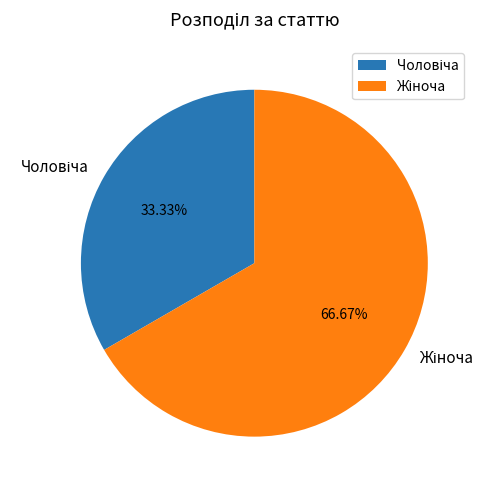

Does any single category account for the majority?

Yes